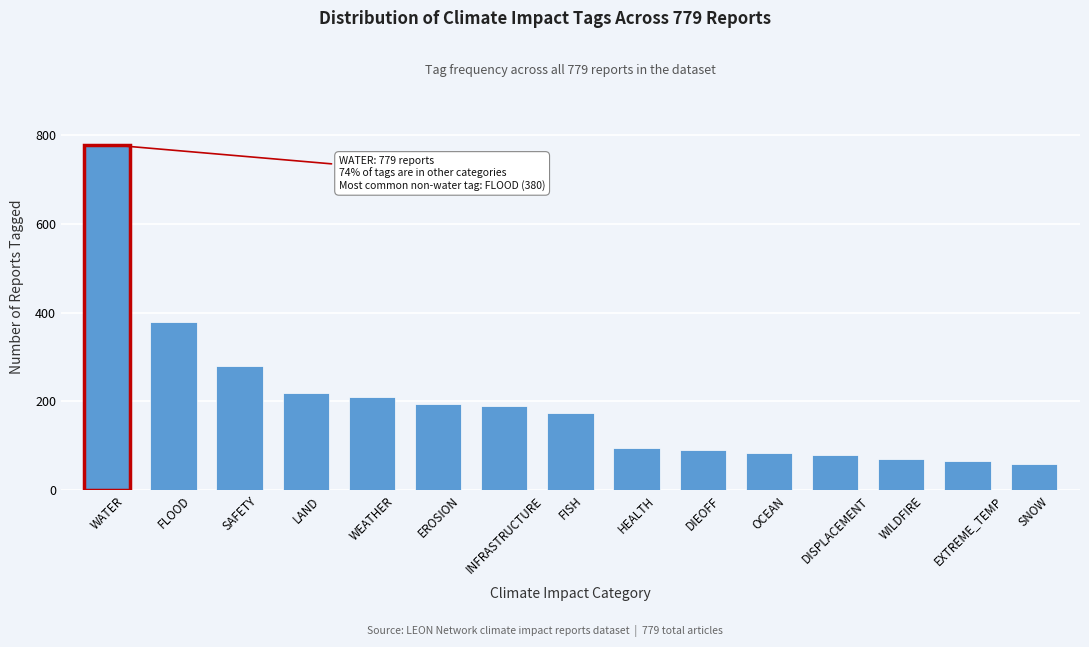

Reading left to right, transcribe all the data shown in this chart.

779	380	280	220	210	195	190	175	95	90	85	80	70	65	60